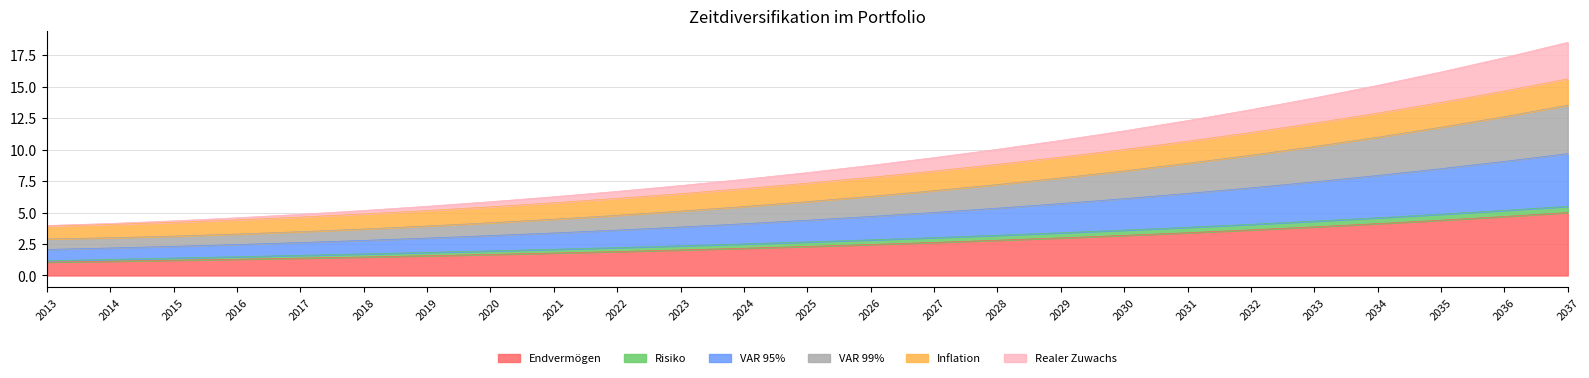

True or false: Endvermögen has a value of 3.1 at 2036.

False